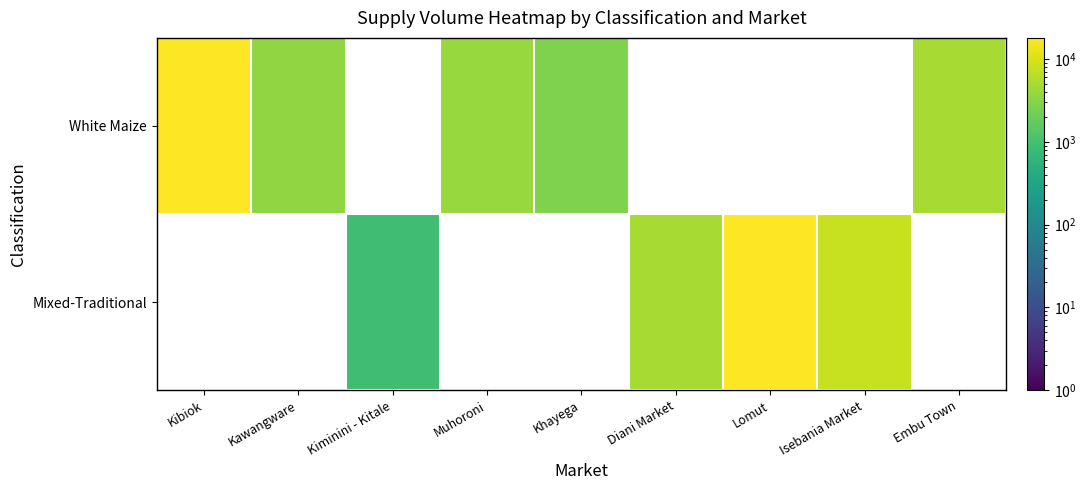

At which category does the chart reach its minimum across all series?

Kiminini - Kitale